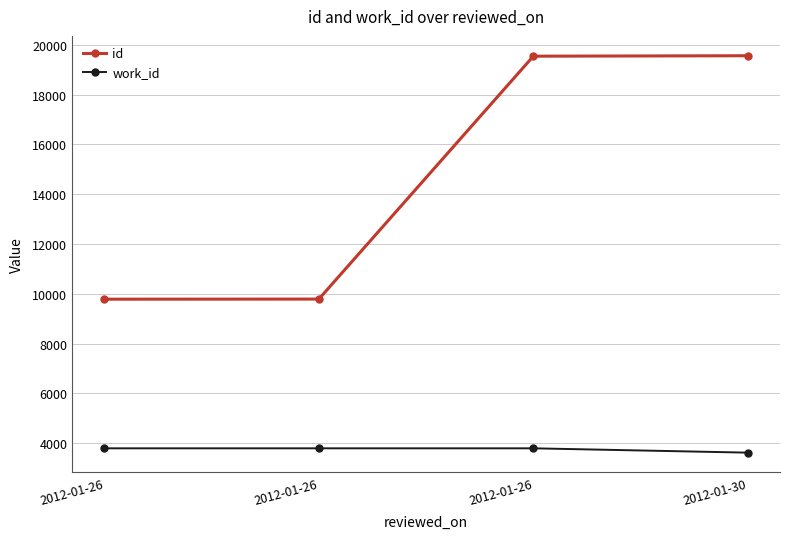

What are all the series names shown in the legend?

id, work_id